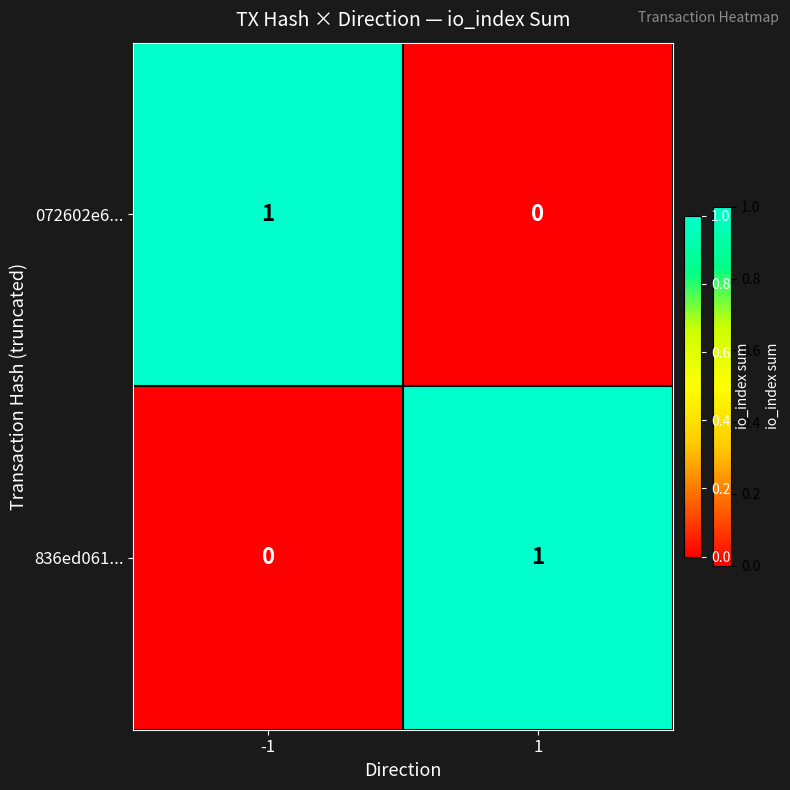

Rank the categories by 836ed061... value from lowest to highest.

-1, 1